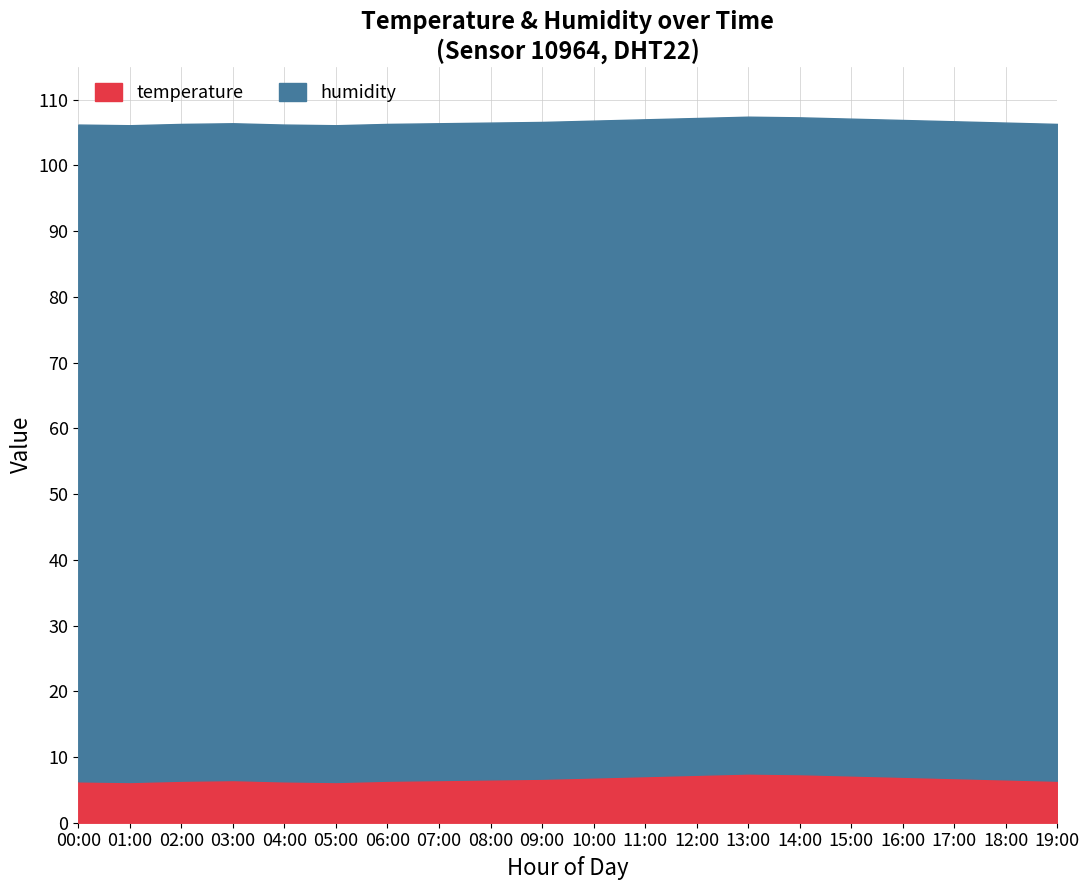

Rank the series at 05:00 from highest to lowest value.

humidity, temperature